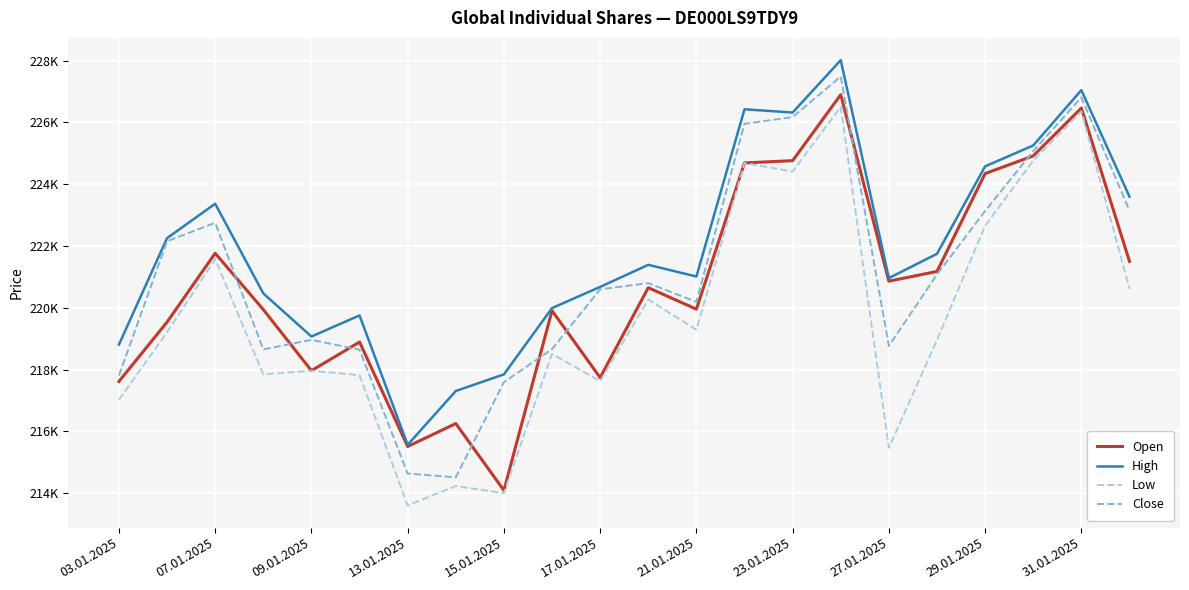

Does the chart have visible grid lines?

Yes